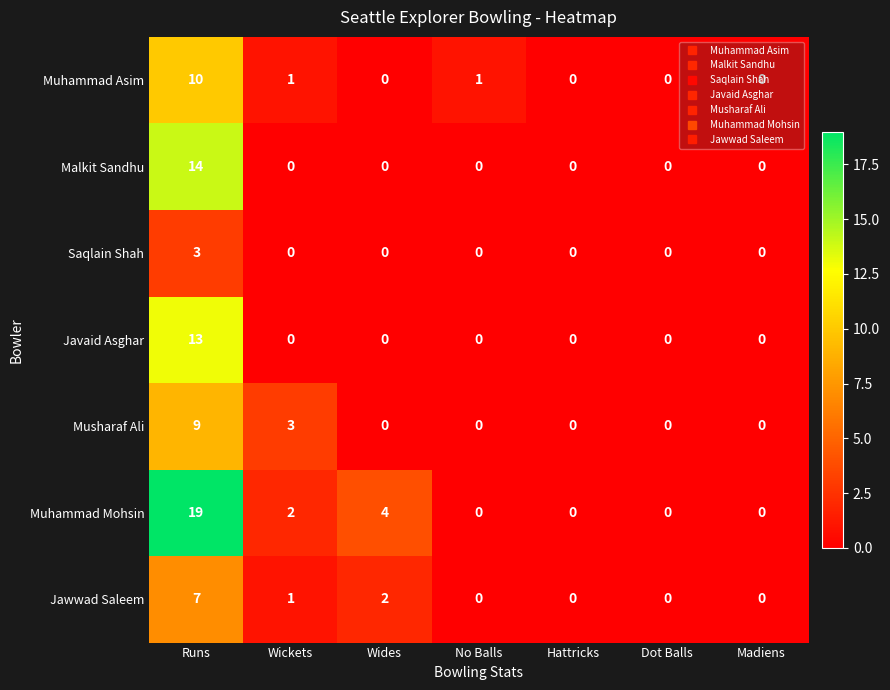

Which series has the widest spread of values?

Muhammad Mohsin